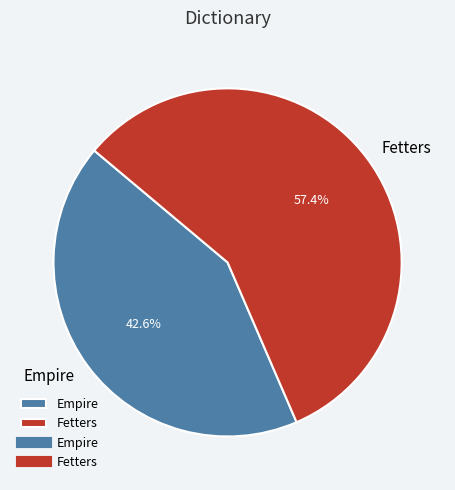

What is the ratio of the value at Fetters to the value at Empire?

1.3